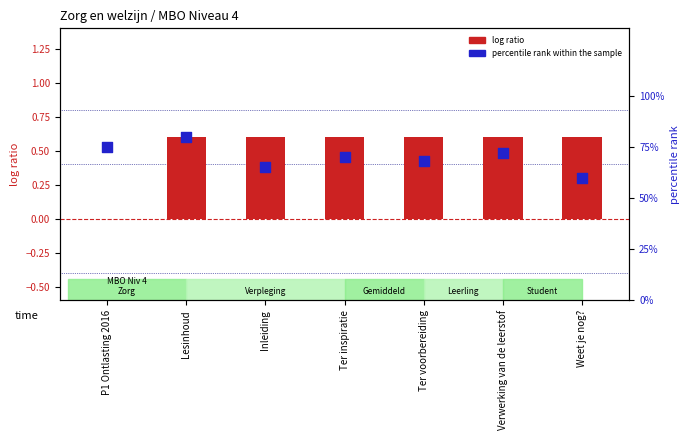

What is the total value across all series at Verwerking van de leerstof?

72.6